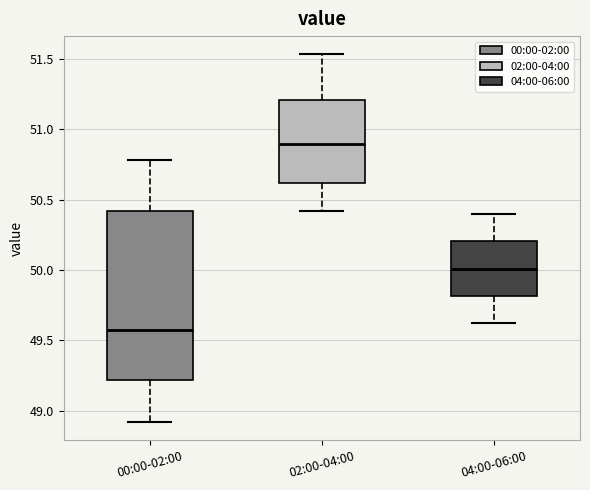

Where is the upper edge of the box for 04:00-06:00 on the y-axis? The values are not printed on the chart, so give them approximately, as read against the axis.

50.20